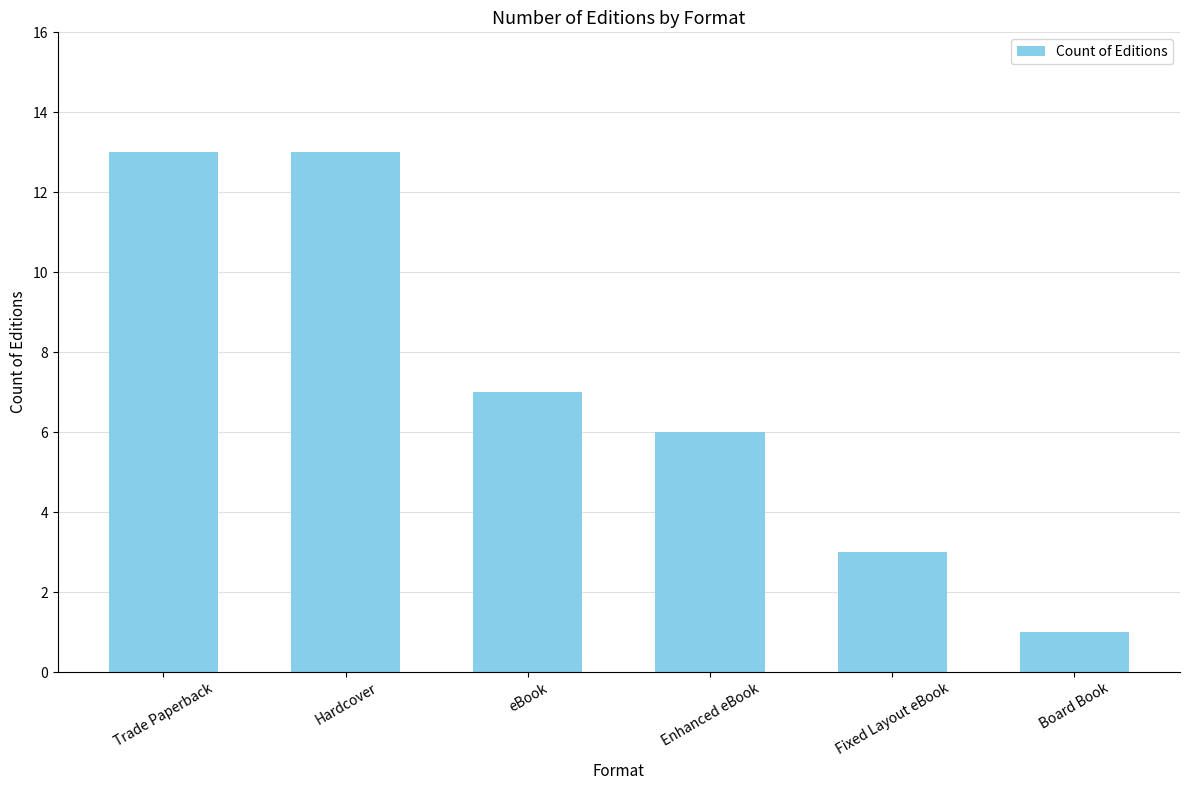

Is it true that the value at Fixed Layout eBook is 1?

False